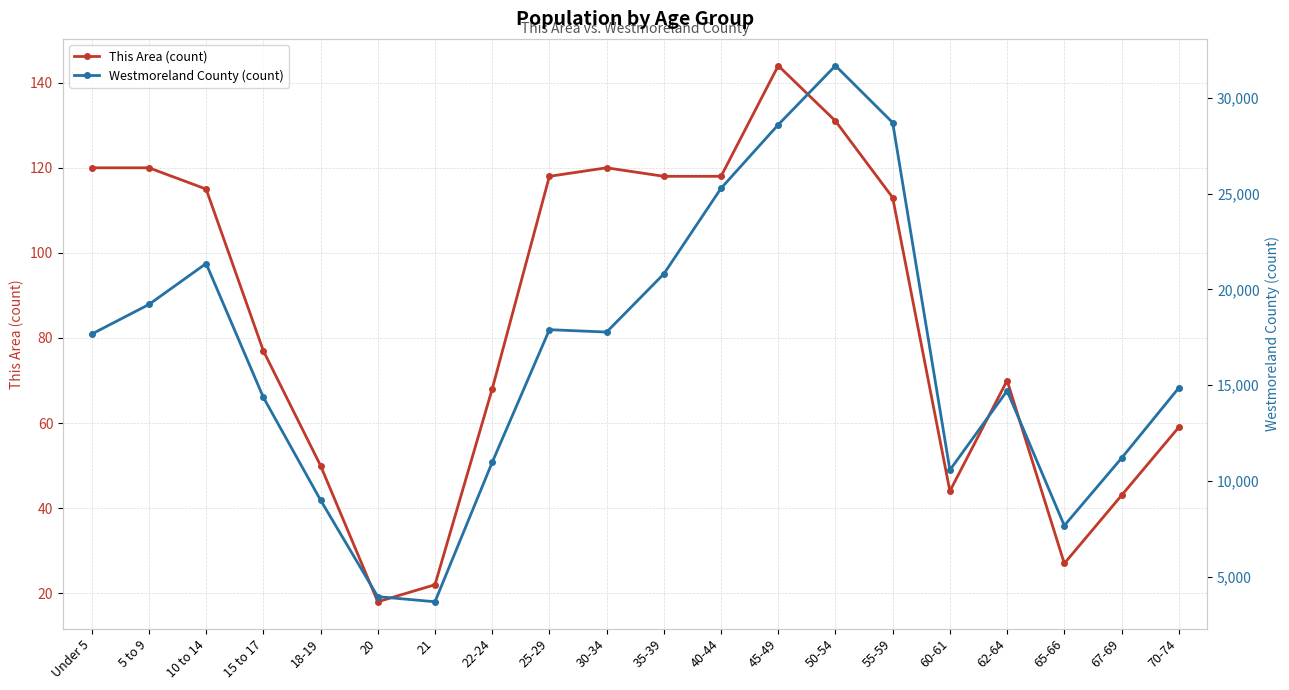

Reading left to right, what are all the values shown in this chart?

This Area (count): 120	120	115	77	50	18	22	68	118	120	118	118	144	131	113	44	70	27	43	59
Westmoreland County (count): 17671	19215	21353	14372	9006	3967	3700	10976	17900	17776	20810	25279	28598	31678	28706	10575	14710	7676	11194	14859